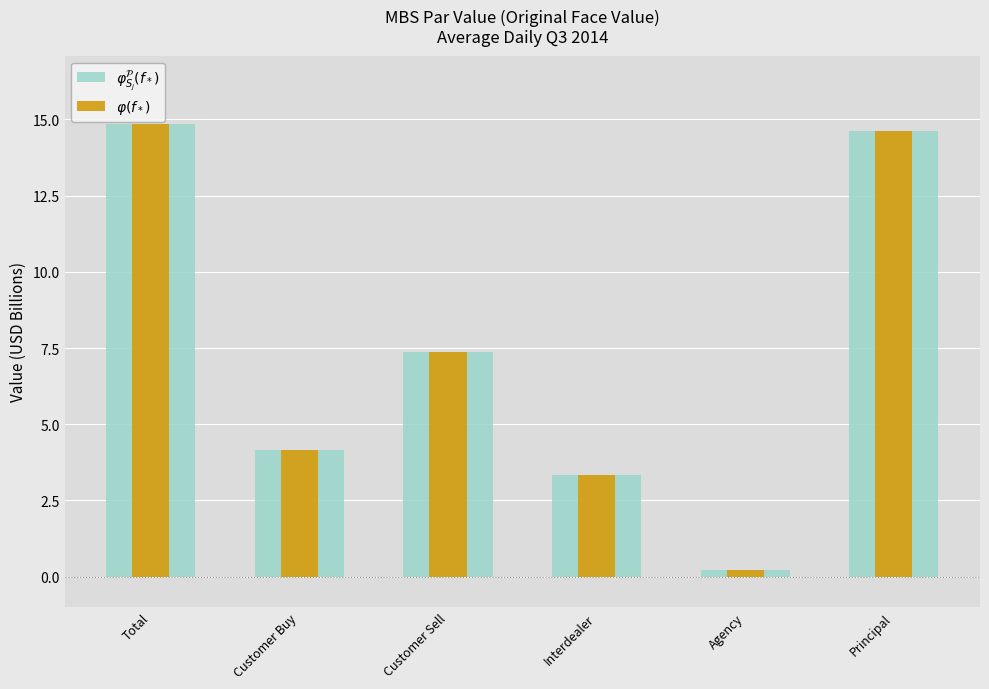

The value of $\varphi_{S_j}^{\mathcal{P}}(f_*)$ at Interdealer is 1.1. True or false?

False